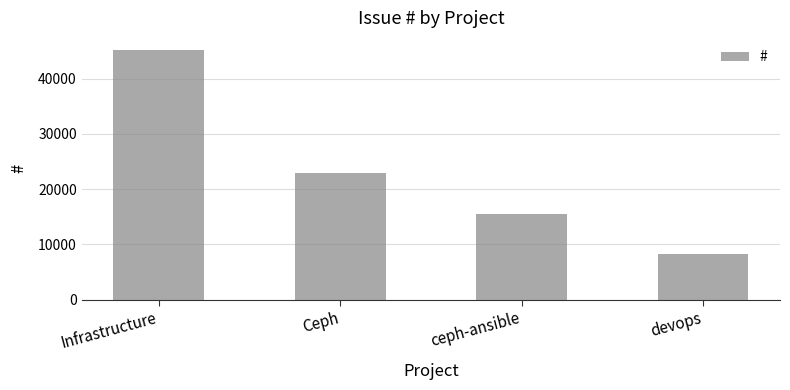

Where is the data nearest to the value 26699?

Ceph